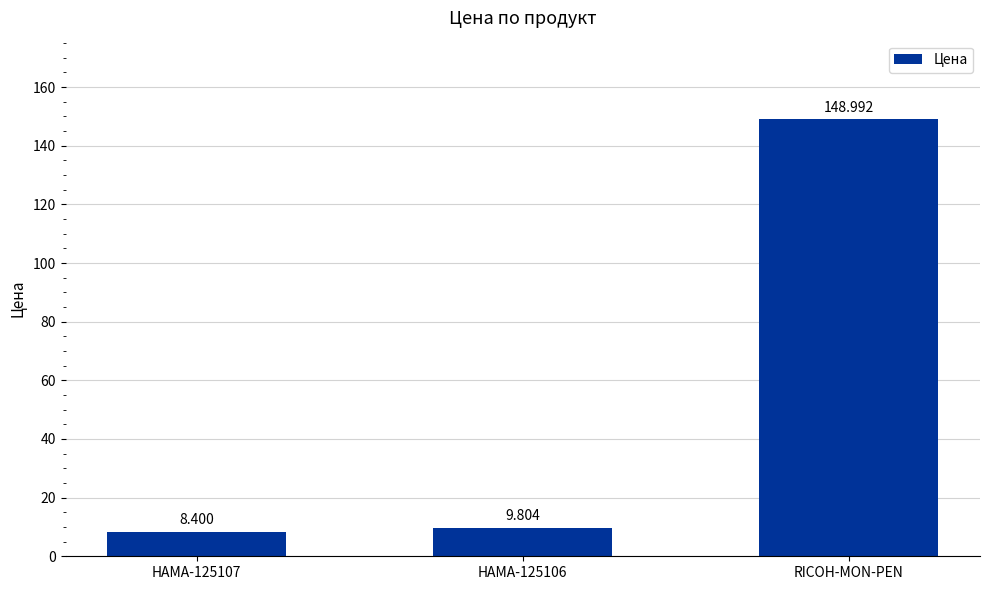

What value does the data have at HAMA-125107?

8.4